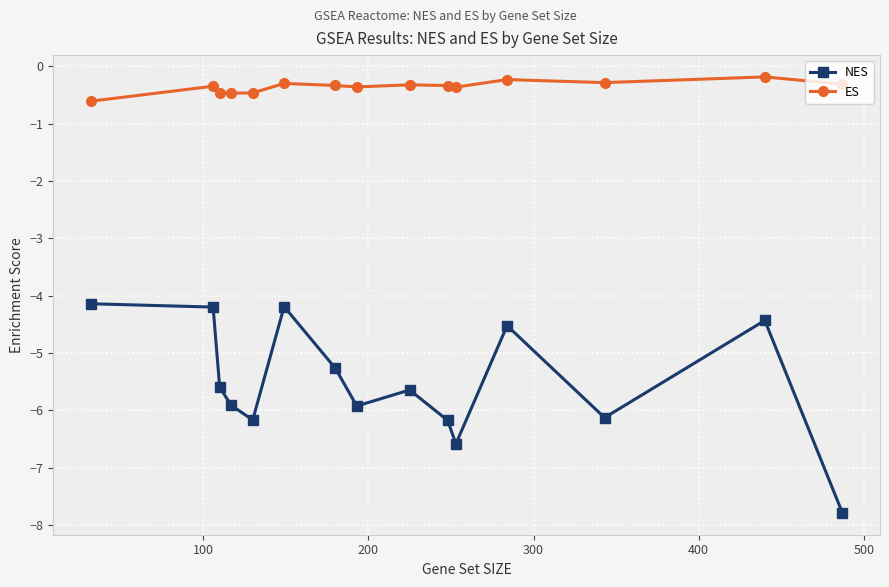

List the series in order of their peak value, highest first.

ES, NES